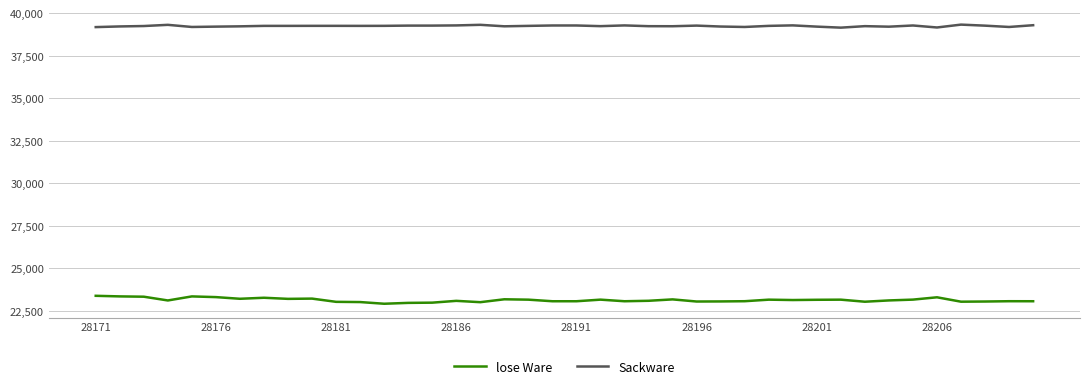

Which series has the largest range (max minus min)?

lose Ware